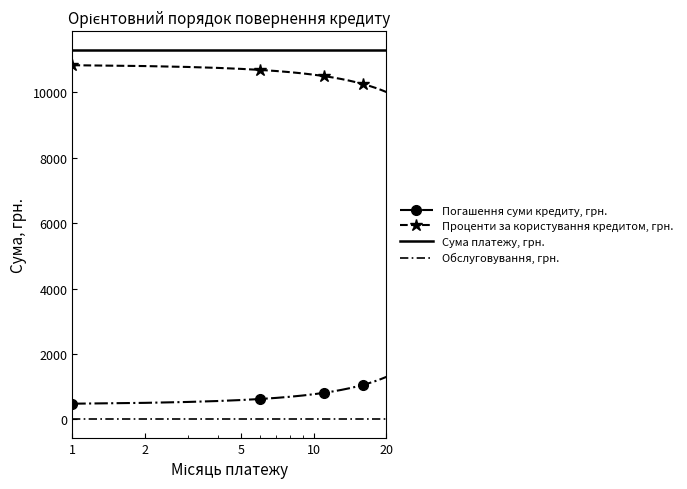

True or false: Погашення суми кредиту, грн. and Проценти за користування кредитом, грн. intersect in this chart.

False